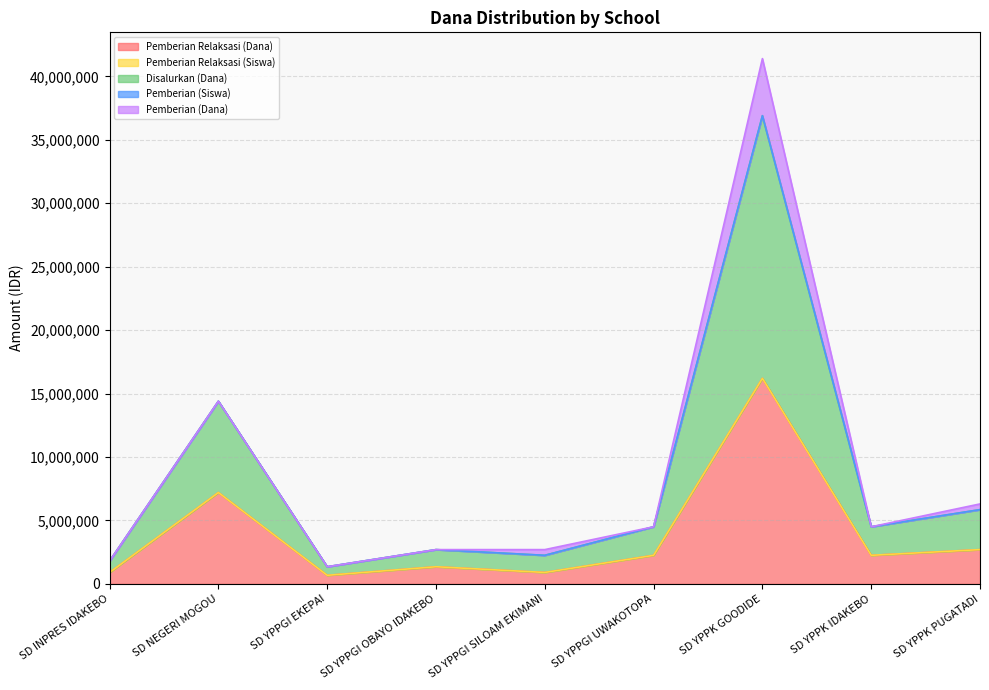

True or false: Disalurkan (Dana) and Pemberian Relaksasi (Dana) cross at least once.

False